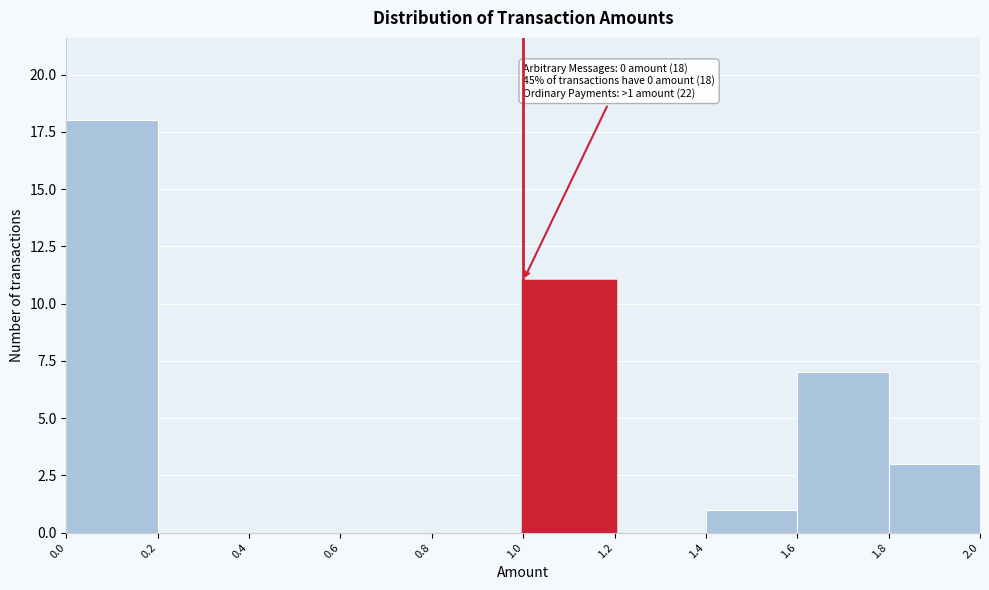

Which range on the x-axis has the tallest bar?

0.0 to 0.2